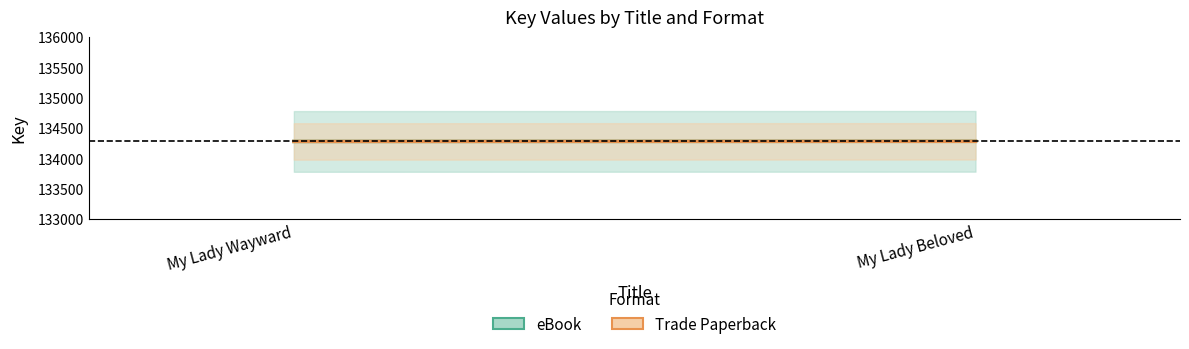

At which category is the sum across all series the highest?

My Lady Beloved